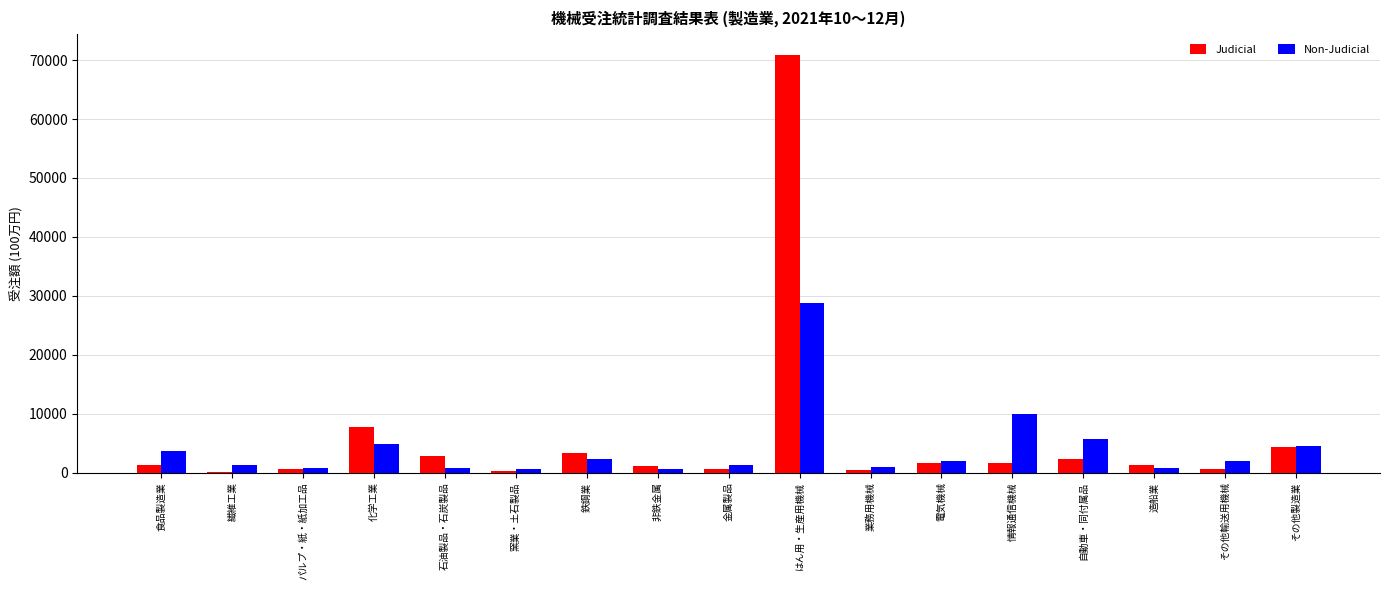

Which series changed the most between 業務用機械 and 電気機械?

Judicial